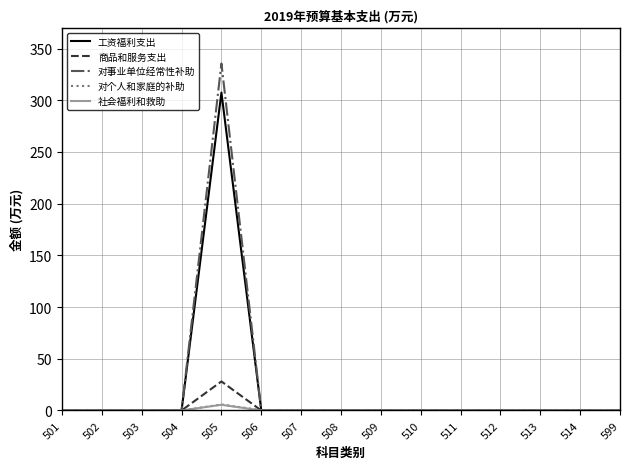

Is it true that 对个人和家庭的补助 equals 0.0 at 510?

True